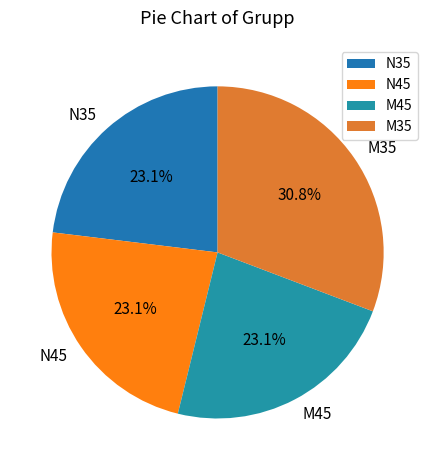

To the nearest percent, what is the average slice percentage?

25%